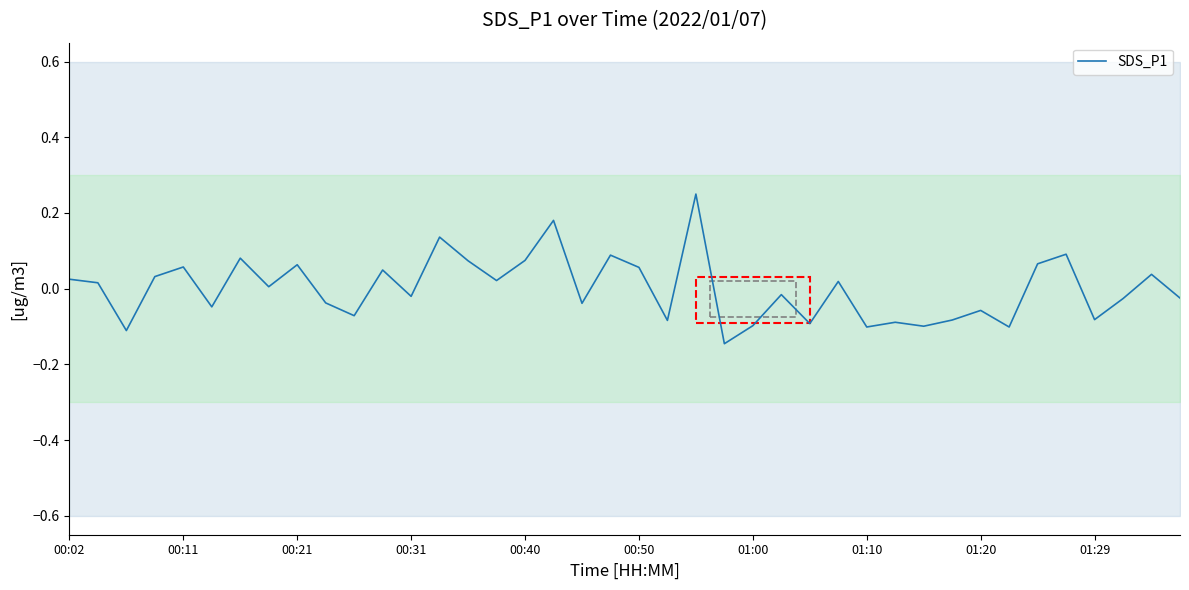

Reading right to left, transcribe all the data shown in this chart.

-0.0	0.0	-0.0	-0.1	0.1	0.1	-0.1	-0.1	-0.1	-0.1	-0.1	-0.1	0.0	-0.1	-0.0	-0.1	-0.1	0.2	-0.1	0.1	0.1	-0.0	0.2	0.1	0.0	0.1	0.1	-0.0	0.0	-0.1	-0.0	0.1	0.0	0.1	-0.0	0.1	0.0	-0.1	0.0	0.0